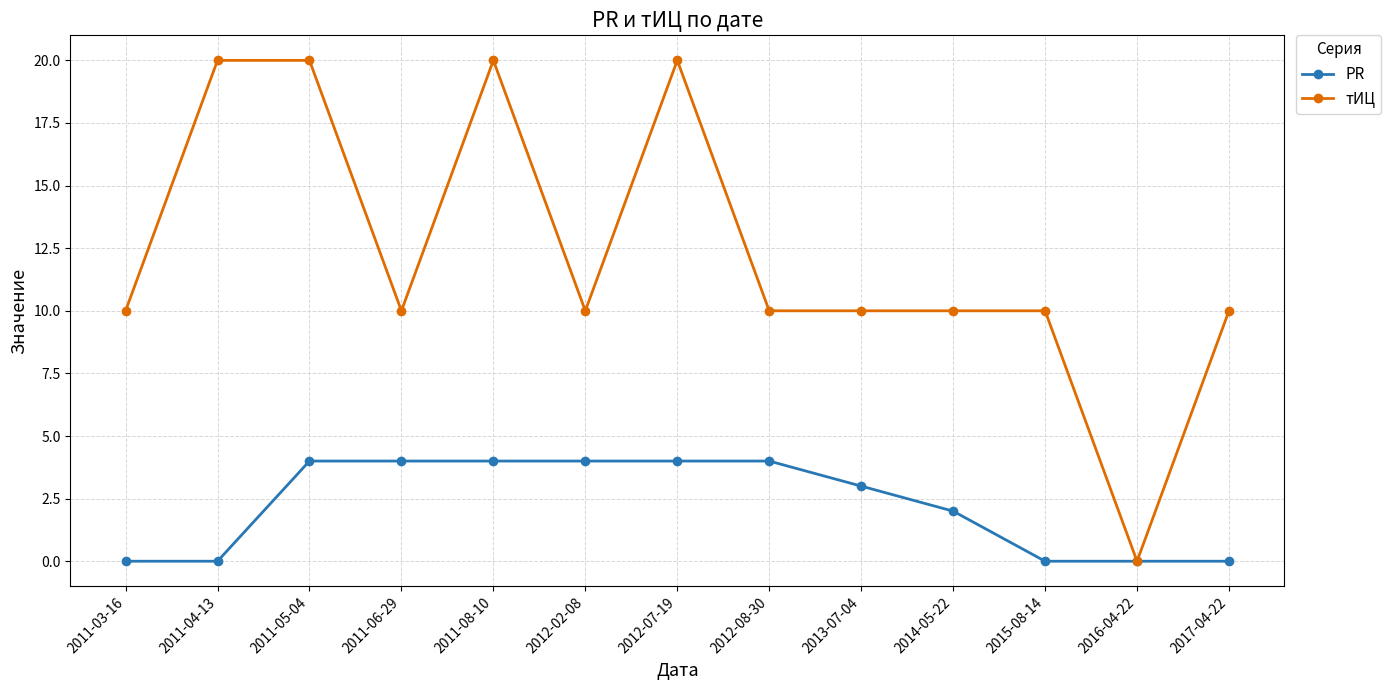

Count the number of data series in this chart.

2